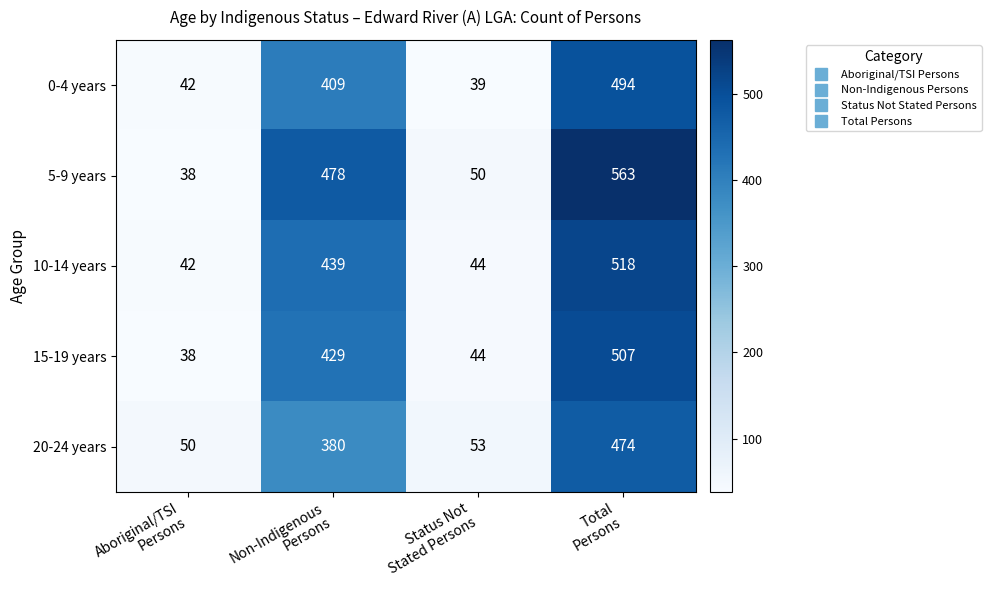

Which series has the largest total across all categories?

5-9 years